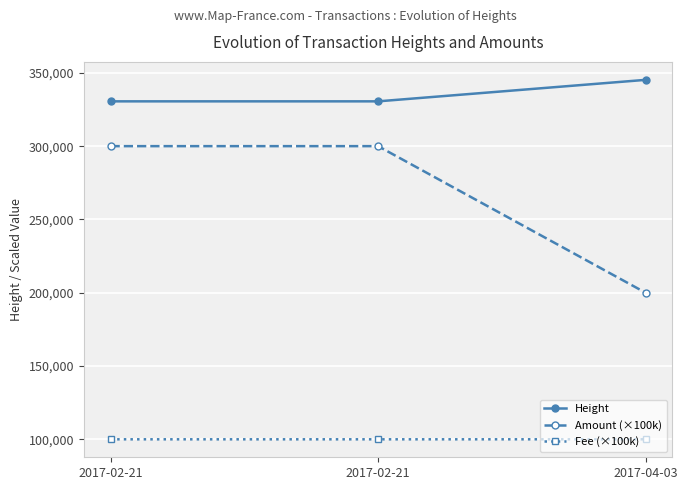

At how many categories does at least one series exceed 153060?

3